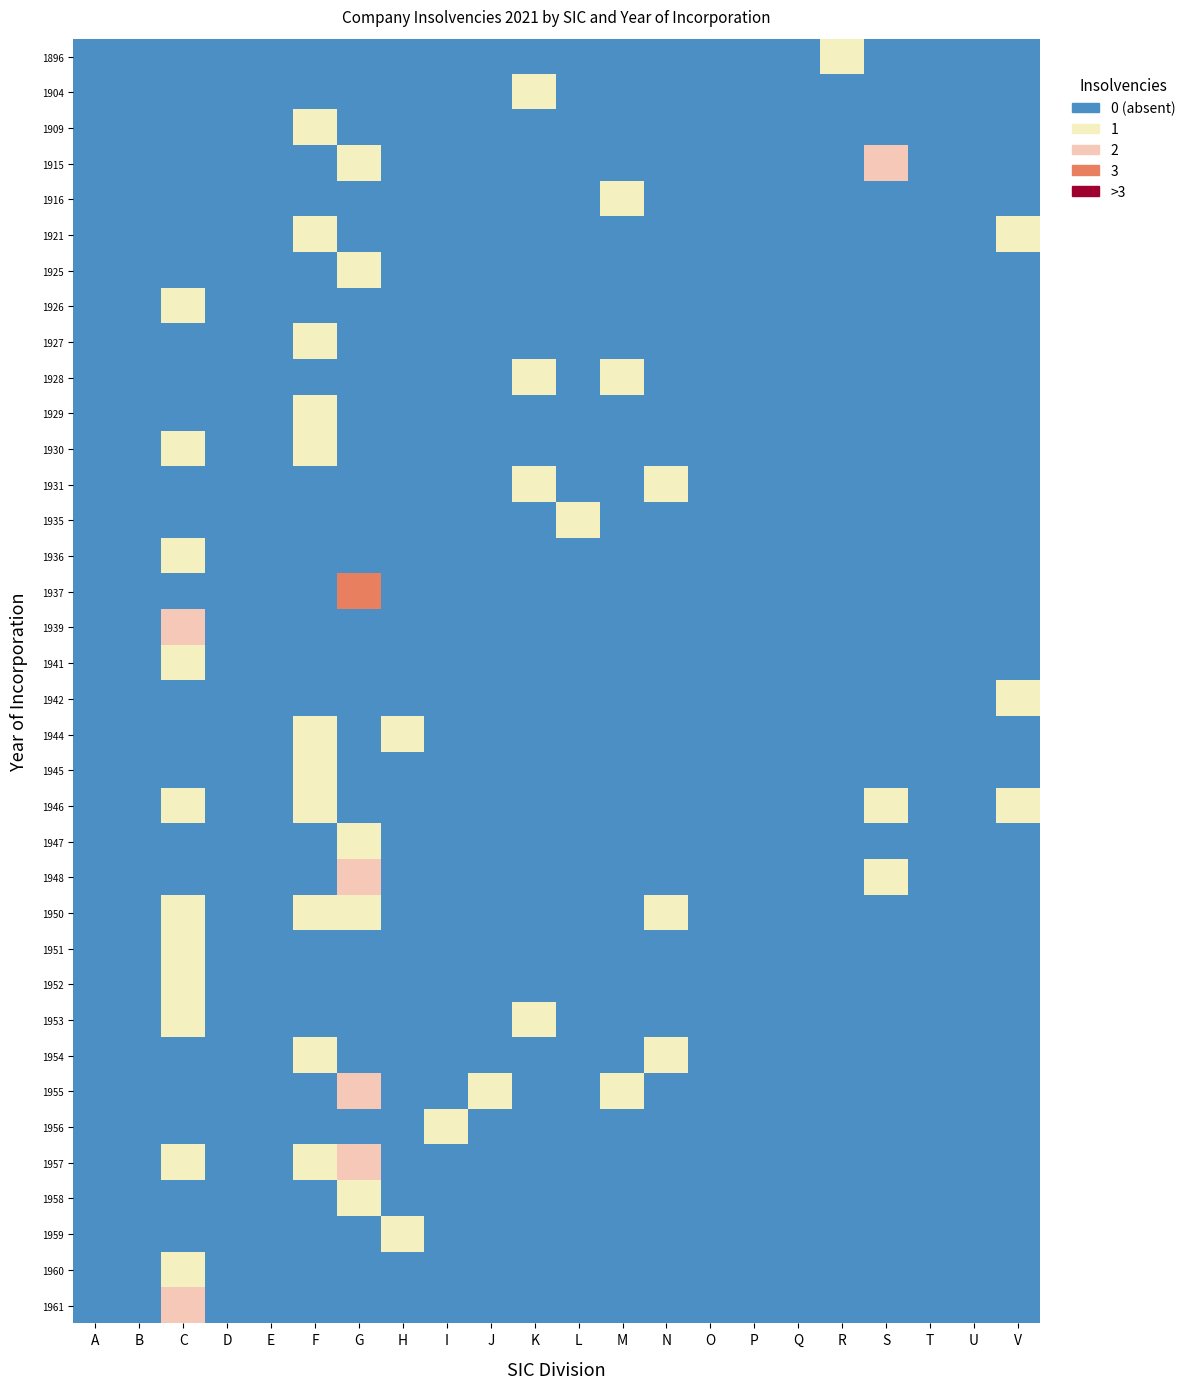

Rank the series by their maximum value, from lowest to highest.

1896, 1904, 1909, 1916, 1921, 1925, 1926, 1927, 1928, 1929, 1930, 1931, 1935, 1936, 1941, 1942, 1944, 1945, 1946, 1947, 1950, 1951, 1952, 1953, 1954, 1956, 1958, 1959, 1960, 1915, 1939, 1948, 1955, 1957, 1961, 1937